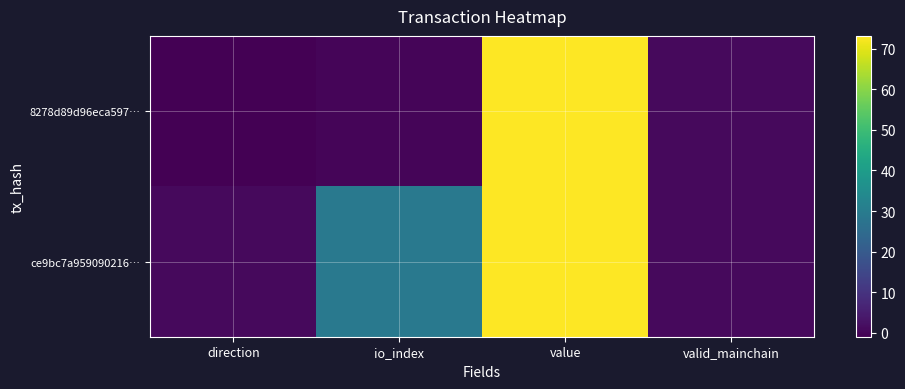

What is the maximum value shown in the chart?

73.2